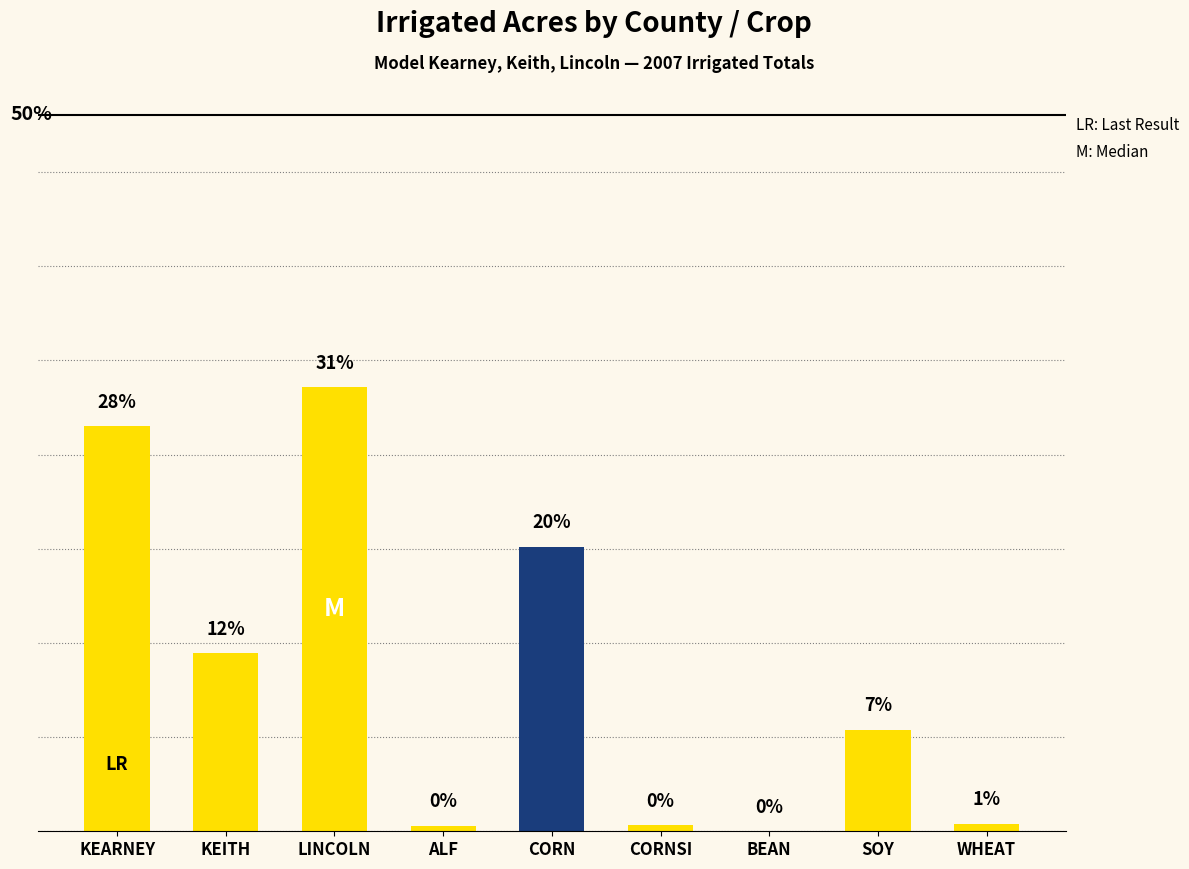

The value at WHEAT is 5642.1. True or false?

False